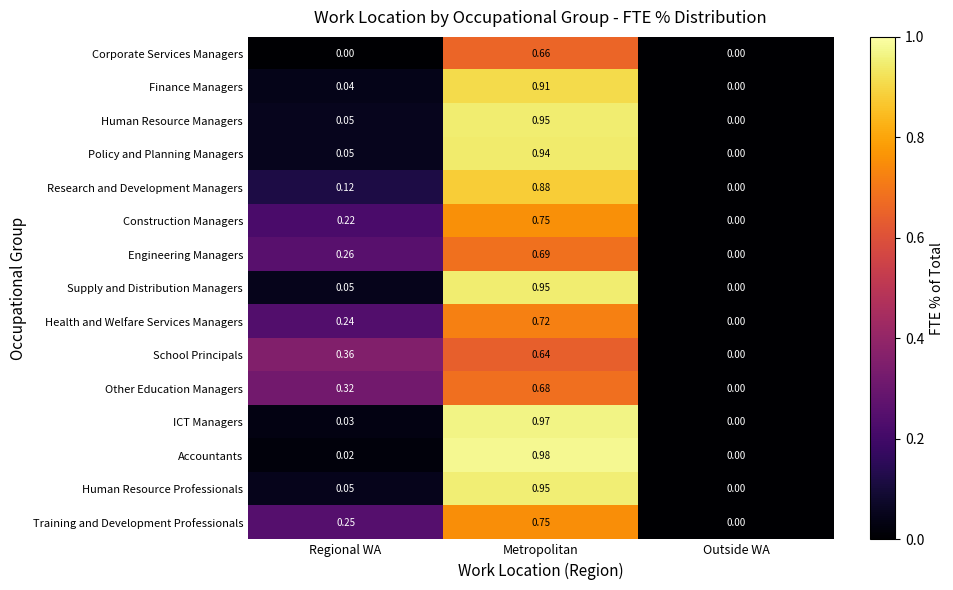

Rank the categories by School Principals value from lowest to highest.

Outside WA, Regional WA, Metropolitan